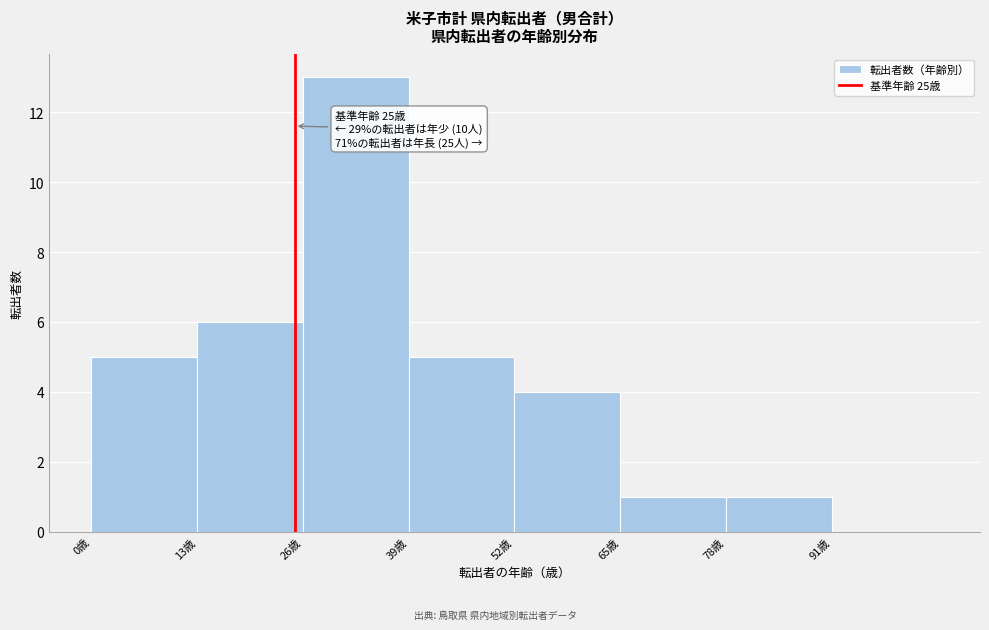

Over which range of the x-axis is the bar tallest?

26 to 39